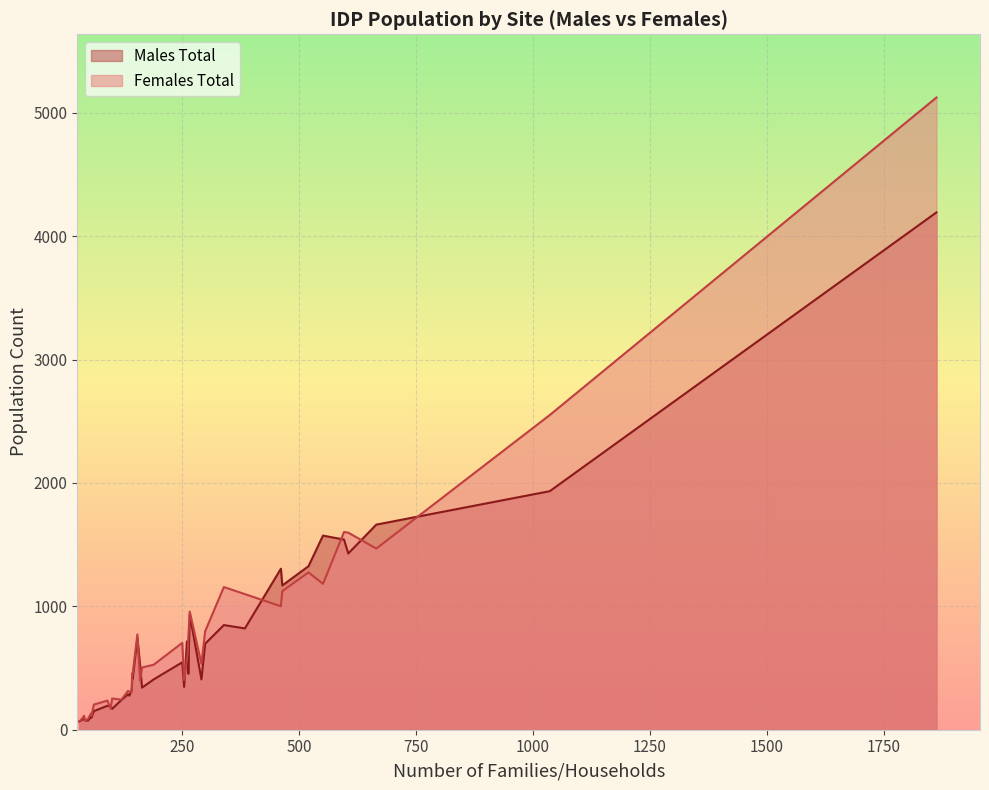

How many times do Females Total and Males Total cross each other?

18